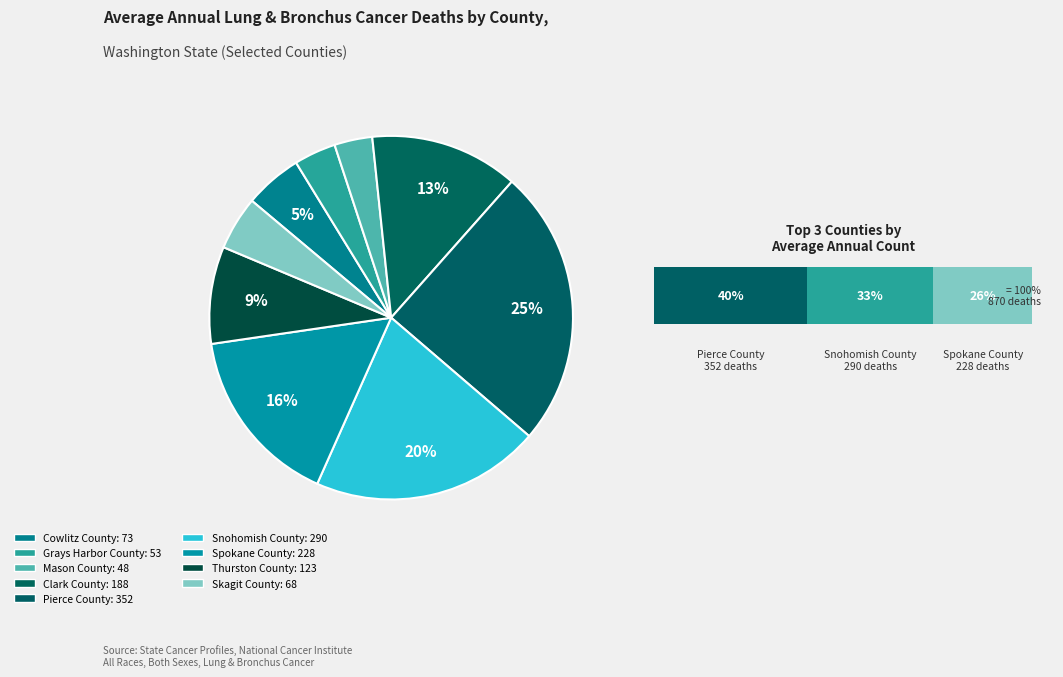

True or false: Spokane County accounts for 16% of the total.

True